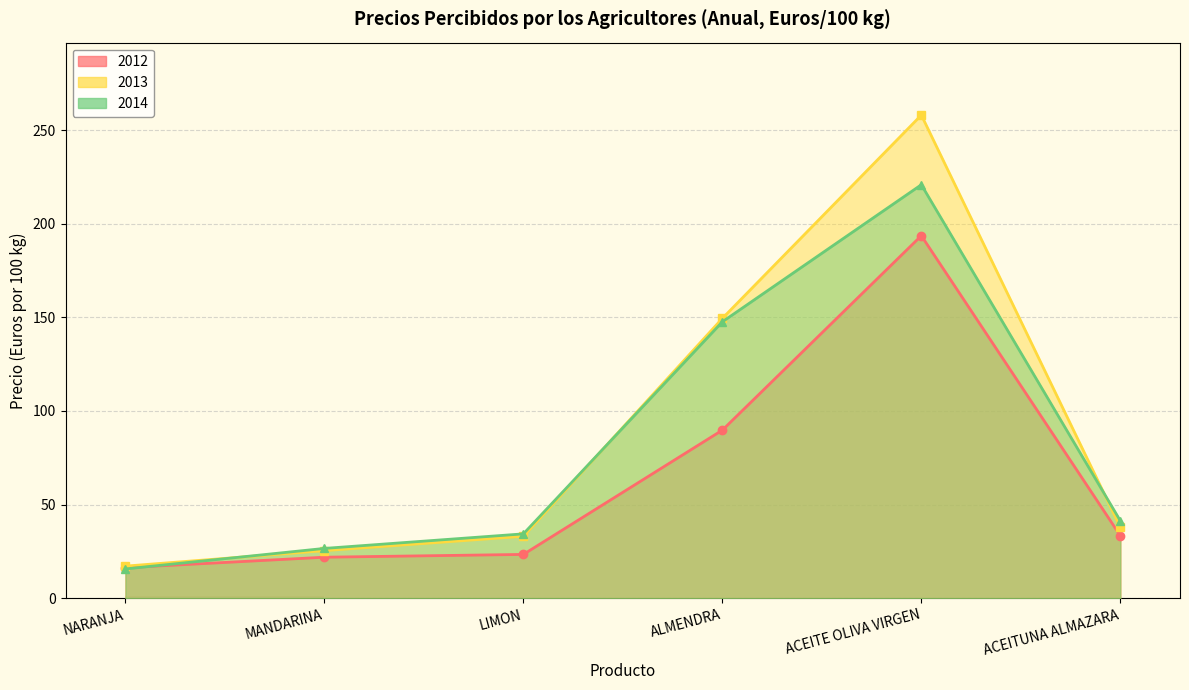

What is the maximum value for 2012?

193.6